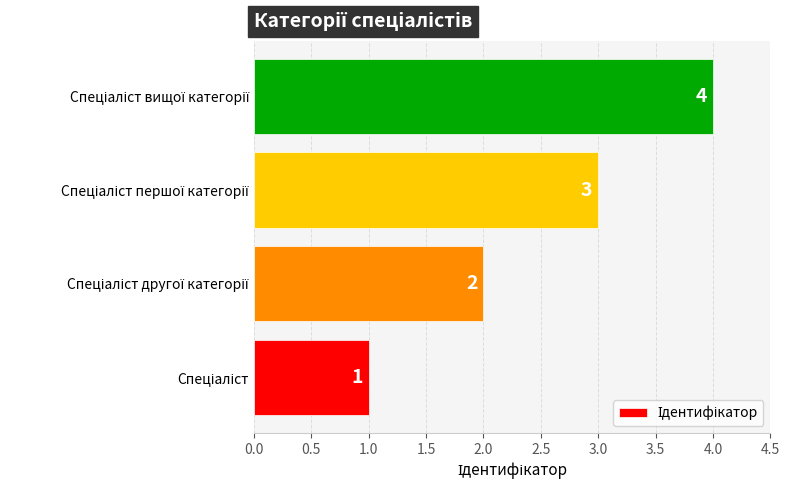

What is the sum of all values?

10